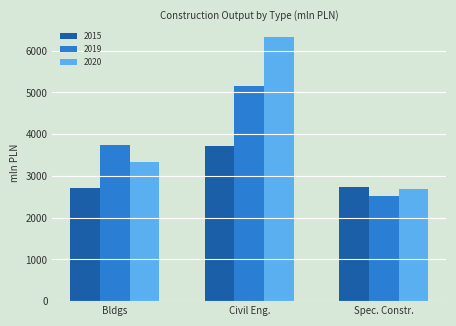

What is the maximum value shown in the chart?

6316.5